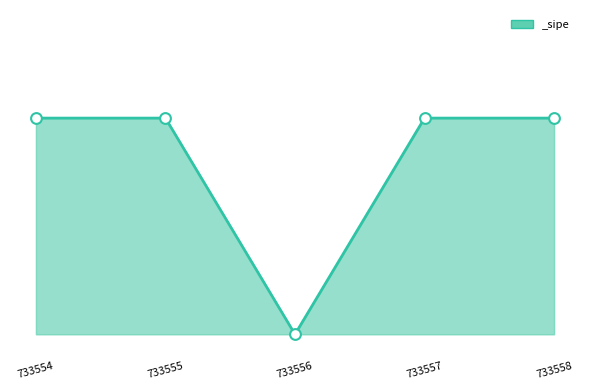

What is the change in value from 733556 to 733557?

+1